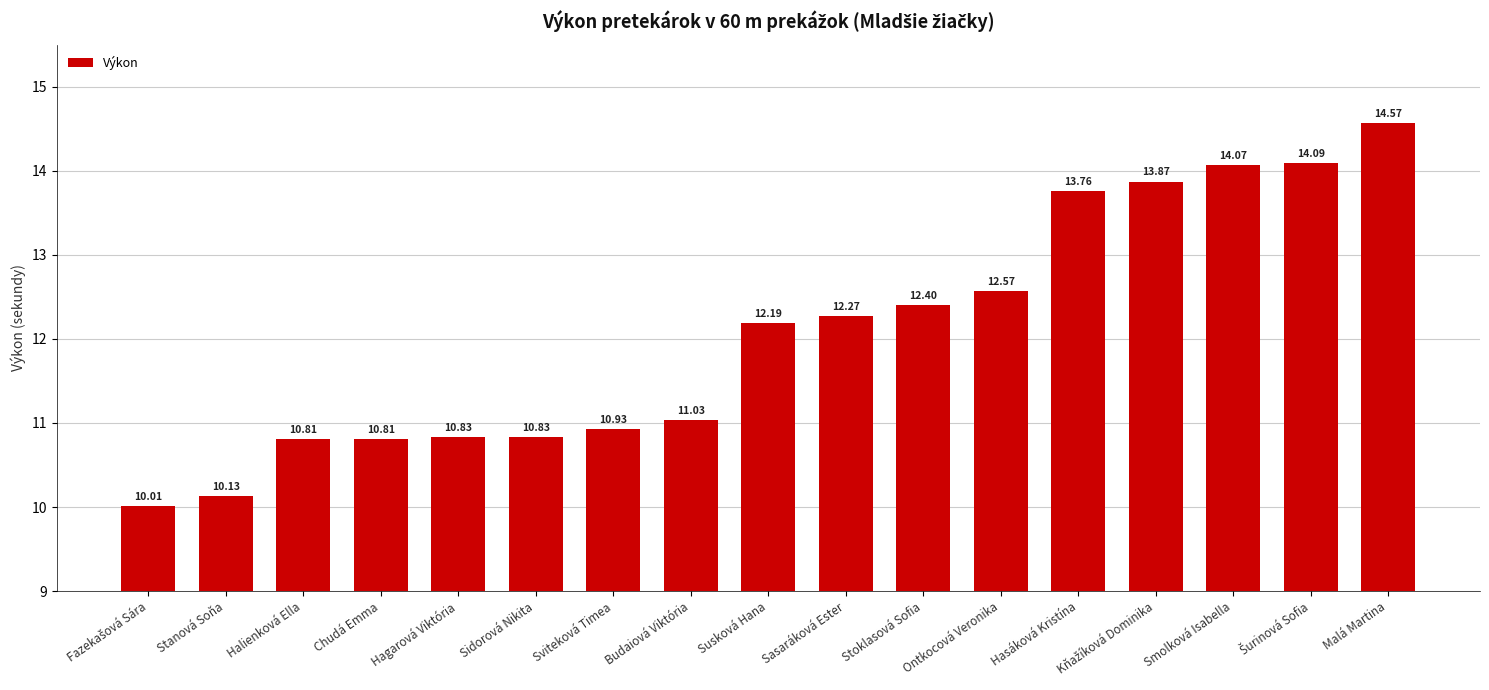

What is the label of the 5th bar from the right?

Hasáková Kristína